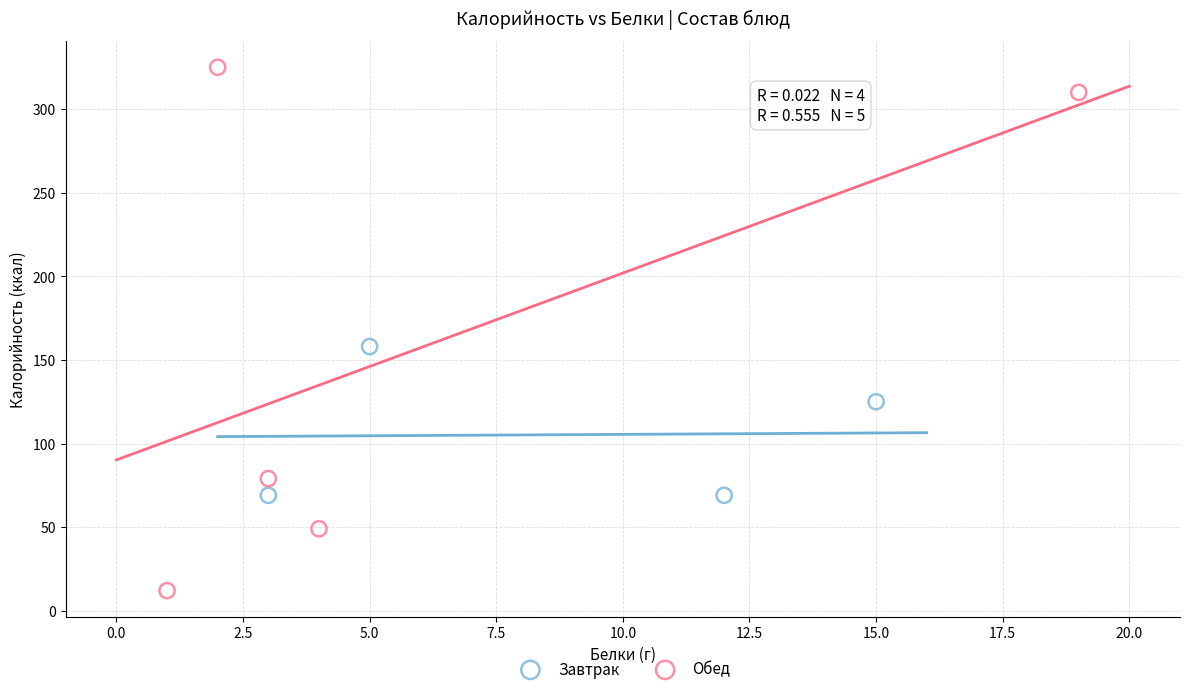

What are all the series names shown in the legend?

Завтрак, Обед